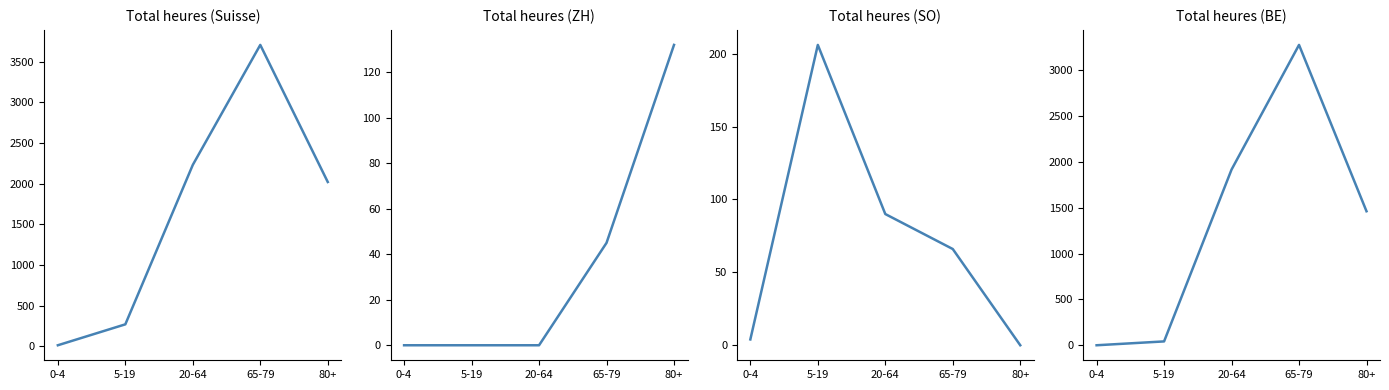

How many series are shown in this chart?

4